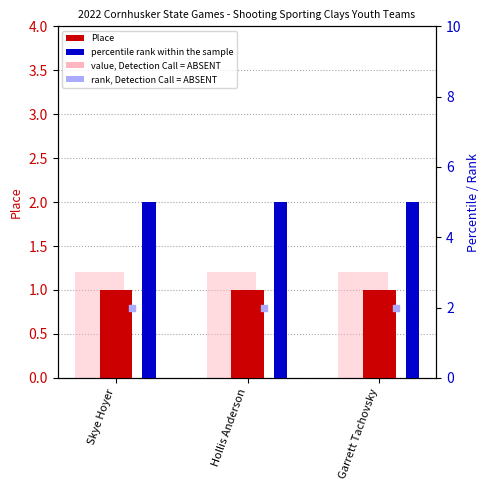

At which category is the sum across all series the highest?

Skye Hoyer